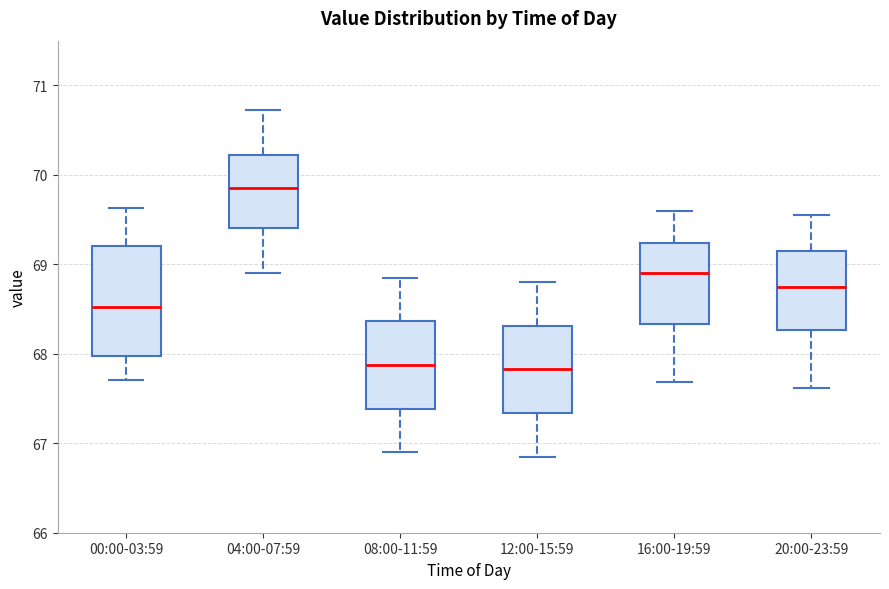

Reading left to right, transcribe this box plot: for each box, give where its median line is, the range the box spans, and where its two whiskers end, as read against the y-axis. The values are not printed on the chart, so give them approximately, as read against the axis.

00:00-03:59: median 68.5, box 68.0 to 69.2, whiskers 67.7 to 69.6
04:00-07:59: median 69.9, box 69.4 to 70.2, whiskers 68.9 to 70.7
08:00-11:59: median 67.9, box 67.4 to 68.4, whiskers 66.9 to 68.9
12:00-15:59: median 67.8, box 67.3 to 68.3, whiskers 66.9 to 68.8
16:00-19:59: median 68.9, box 68.3 to 69.2, whiskers 67.7 to 69.6
20:00-23:59: median 68.8, box 68.3 to 69.2, whiskers 67.6 to 69.6